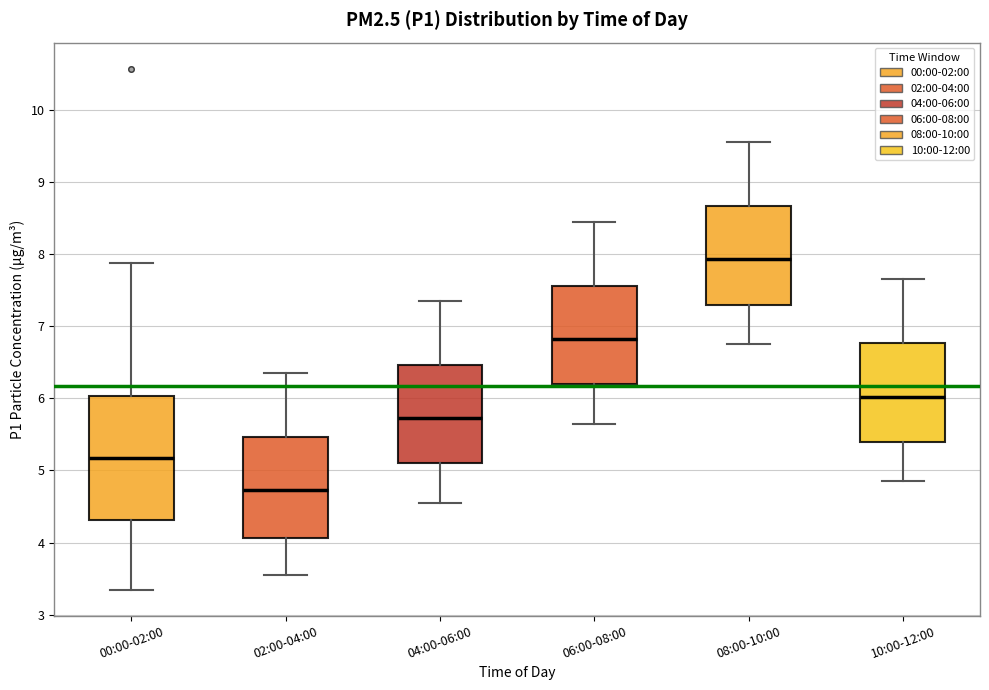

Where is the lower edge of the box for 10:00-12:00 on the y-axis? The values are not printed on the chart, so give them approximately, as read against the axis.

5.4